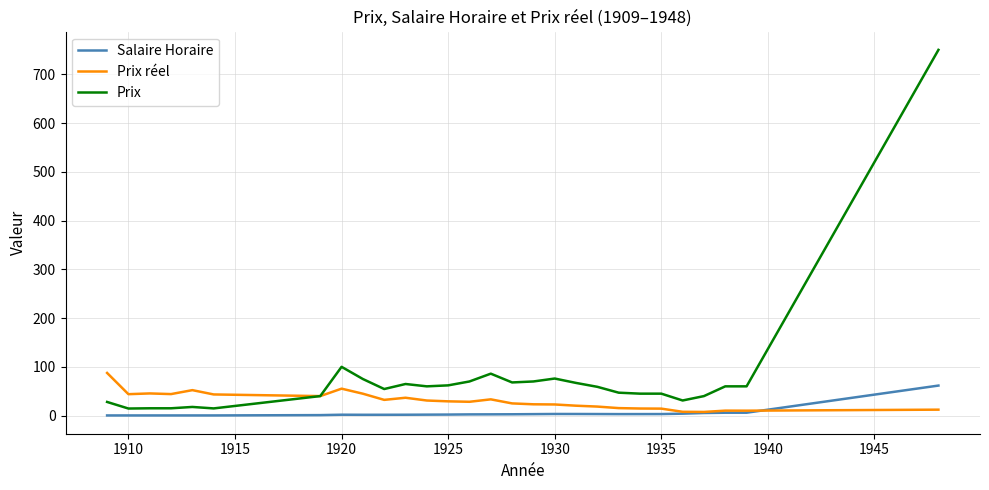

What is the highest value of the Prix series?

750.0